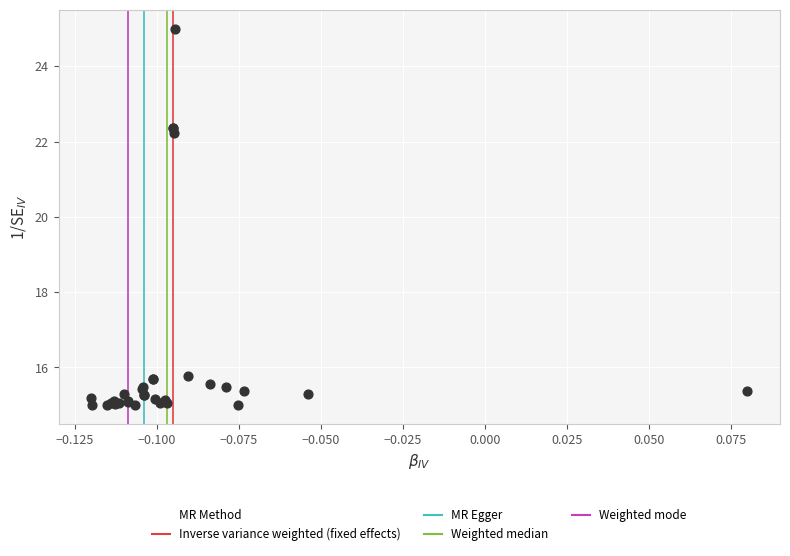

What Y value in the scatter plot is closest to 20?

22.2